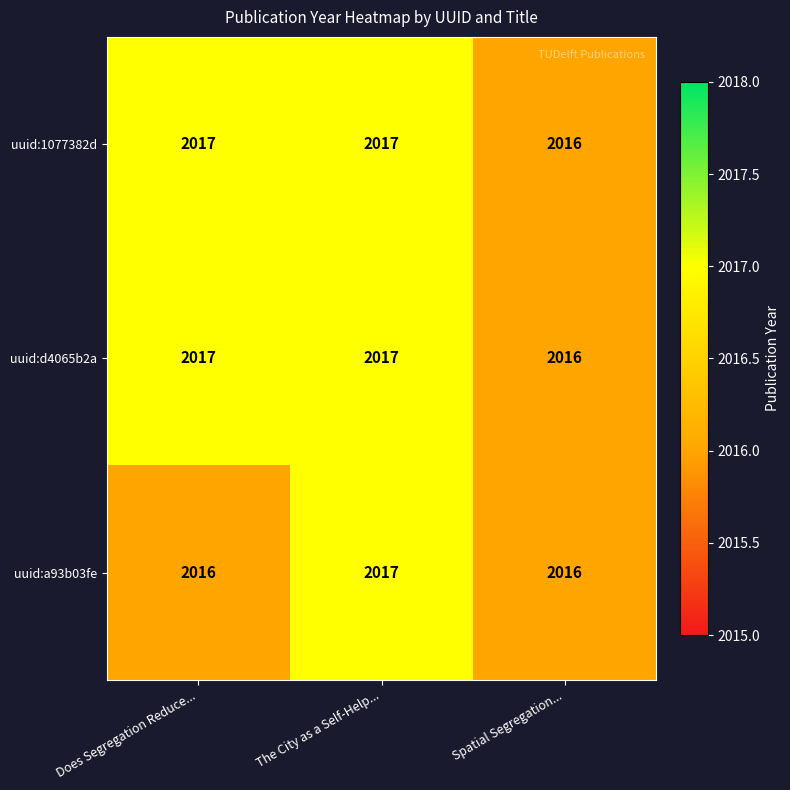

What is the average value of the uuid:d4065b2a series?

2017